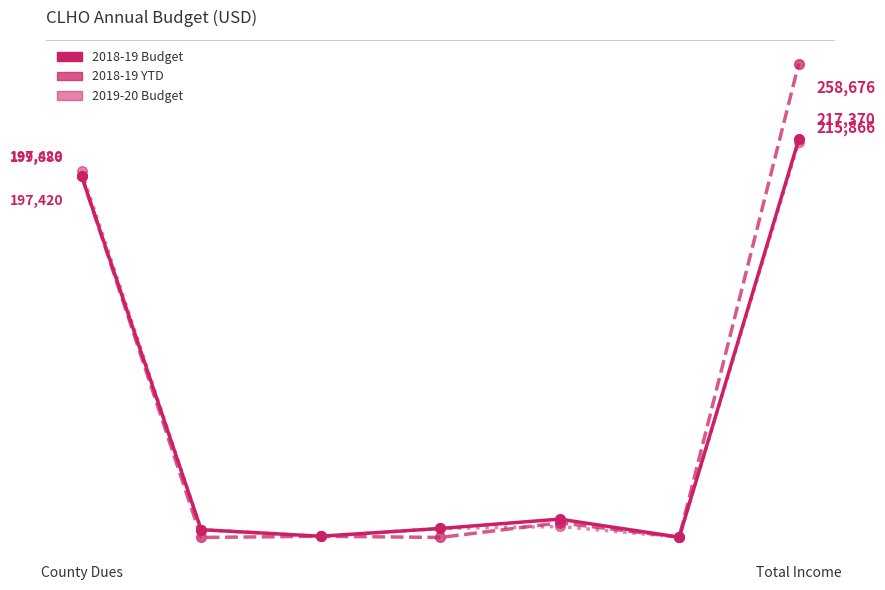

What is the value of the 2019-20 Budget point at the 3rd from the left?

650